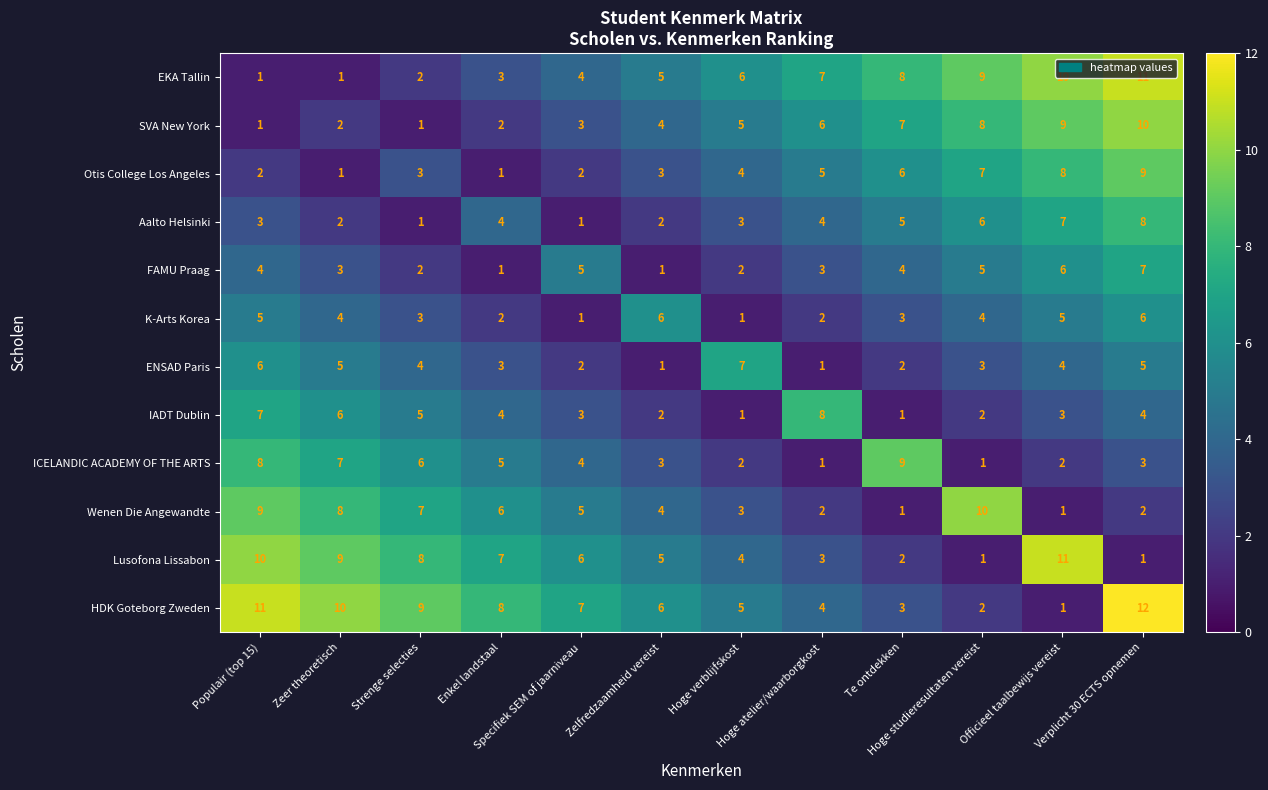

Which series has the largest range (max minus min)?

HDK Goteborg Zweden